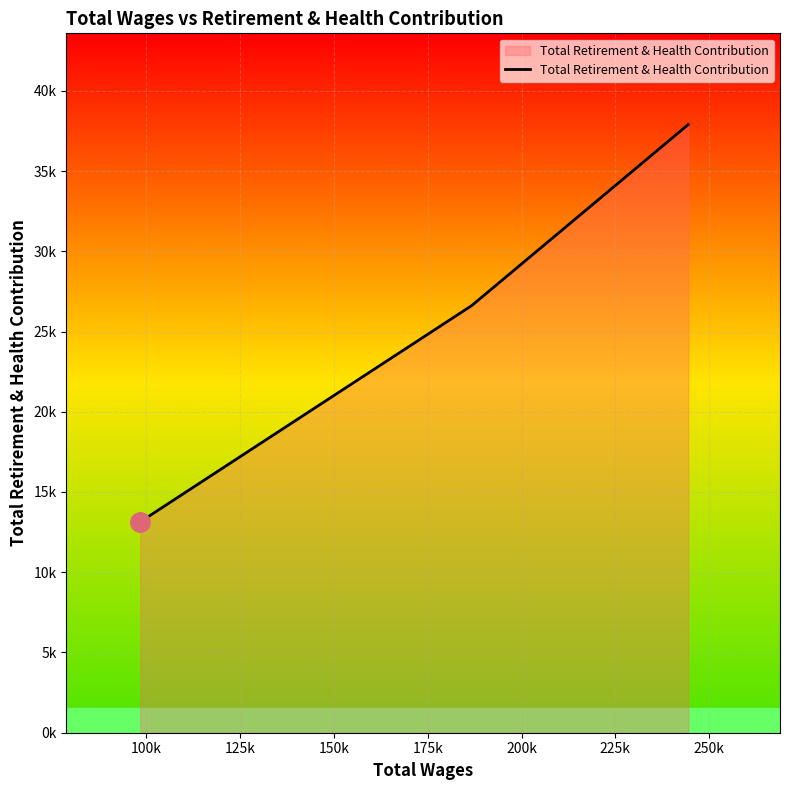

Does the chart have visible grid lines?

Yes